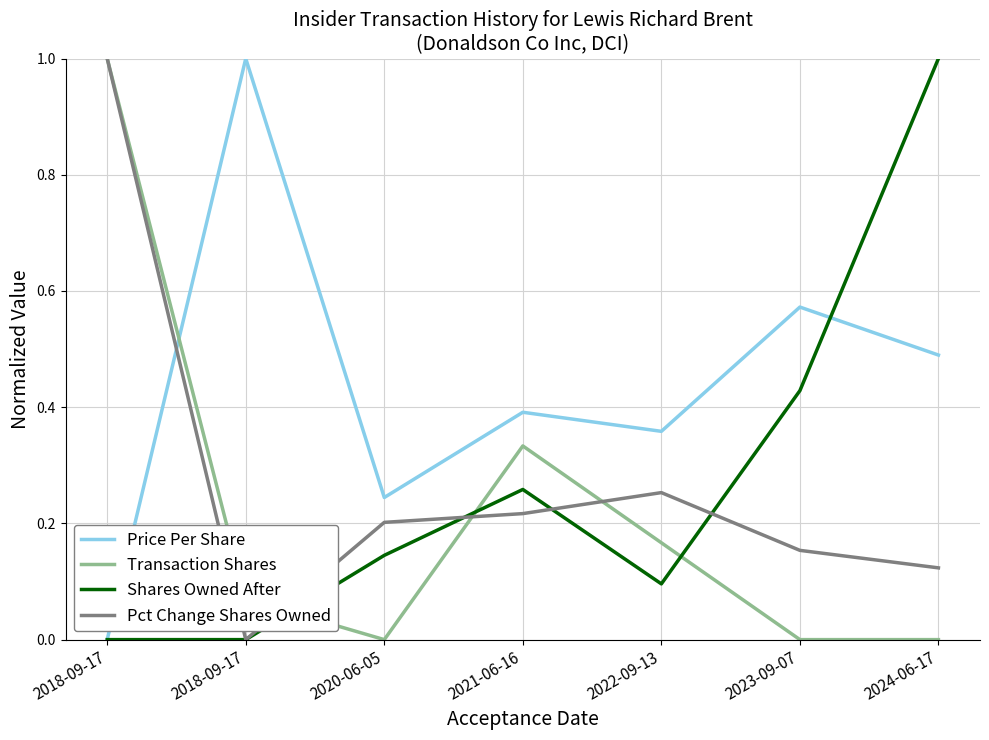

What is the sum of all Pct Change Shares Owned values?

1.9